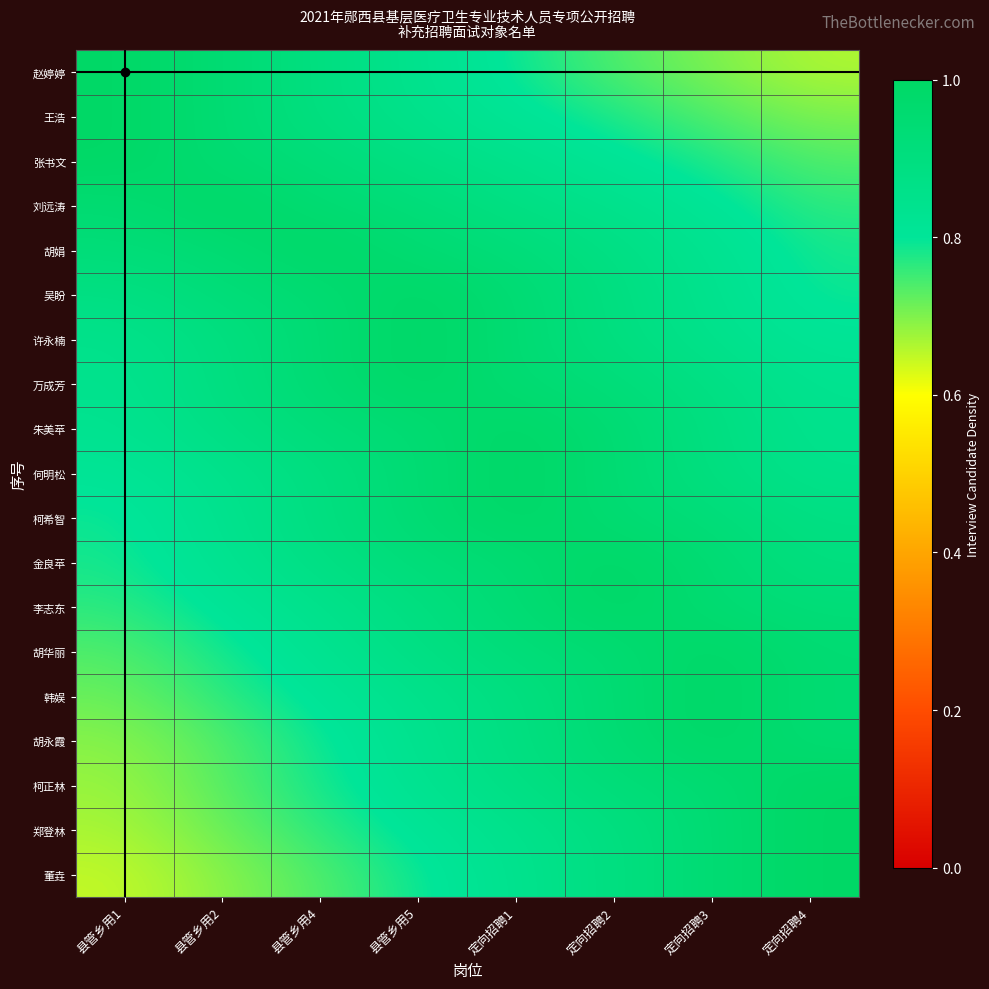

Which label corresponds to the smallest value in the chart?

县管乡用1